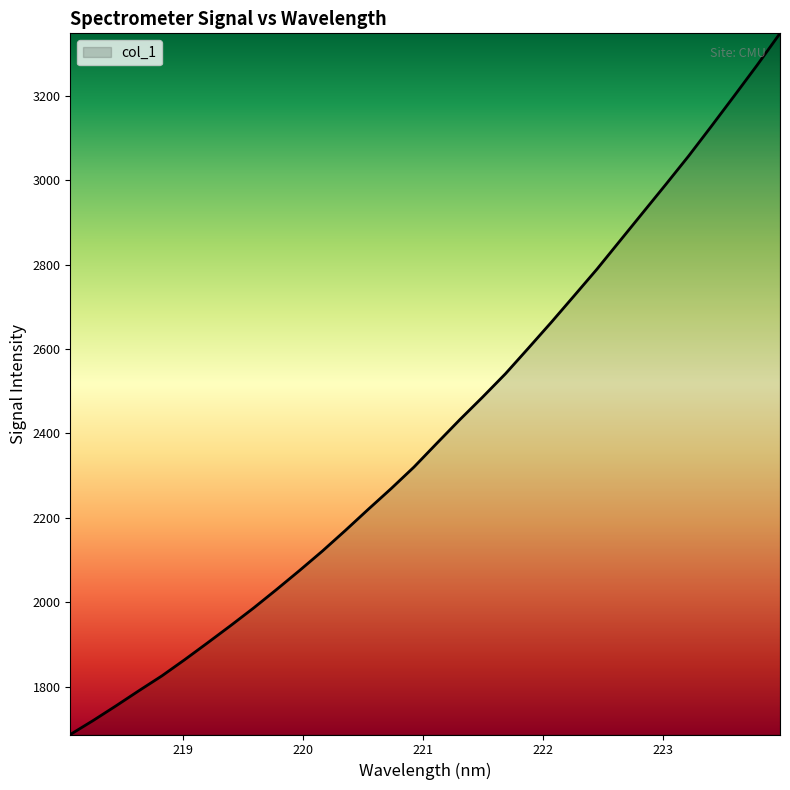

What is the minimum value shown in the chart?

1686.4